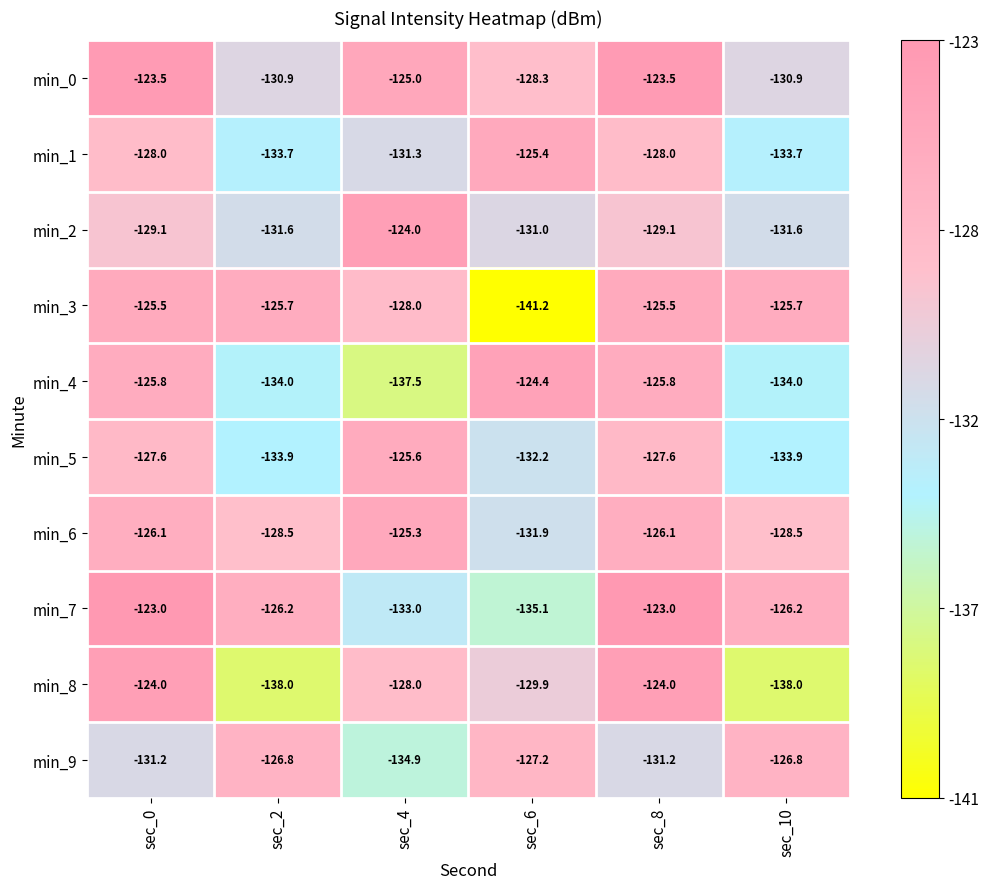

The value of min_2 at sec_4 is -218.6. True or false?

False